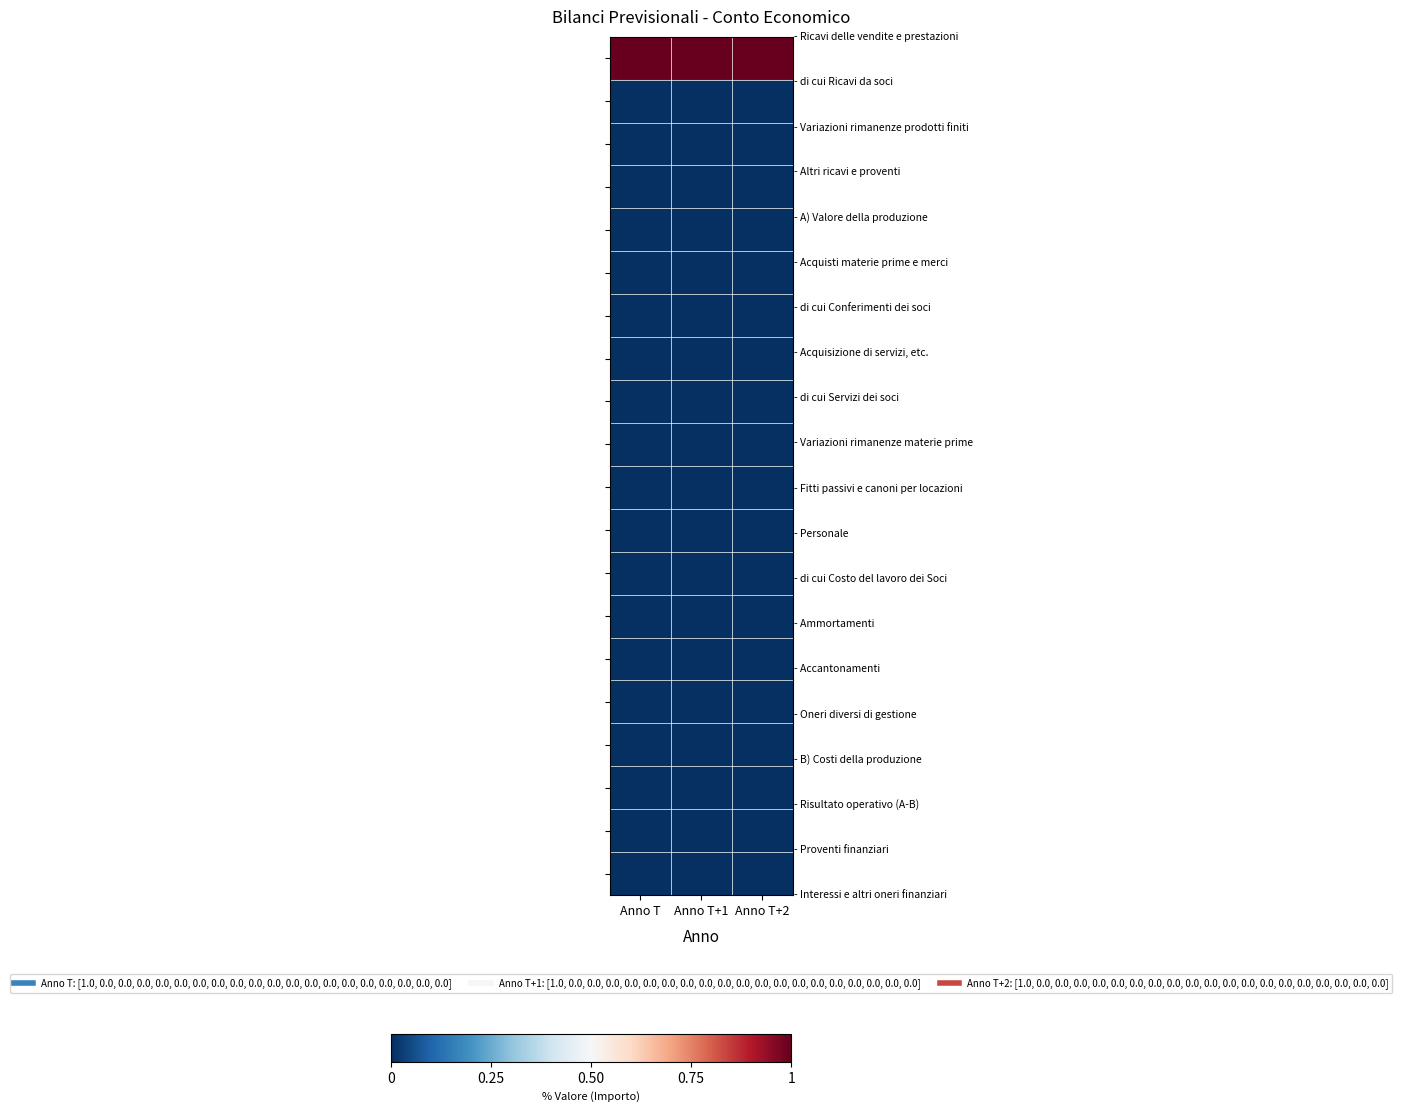

At how many categories does at least one series exceed 0?

3